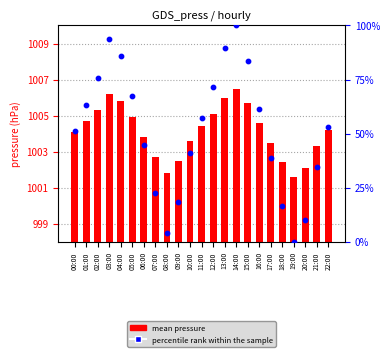

Which series reaches the maximum Y coordinate?

mean pressure